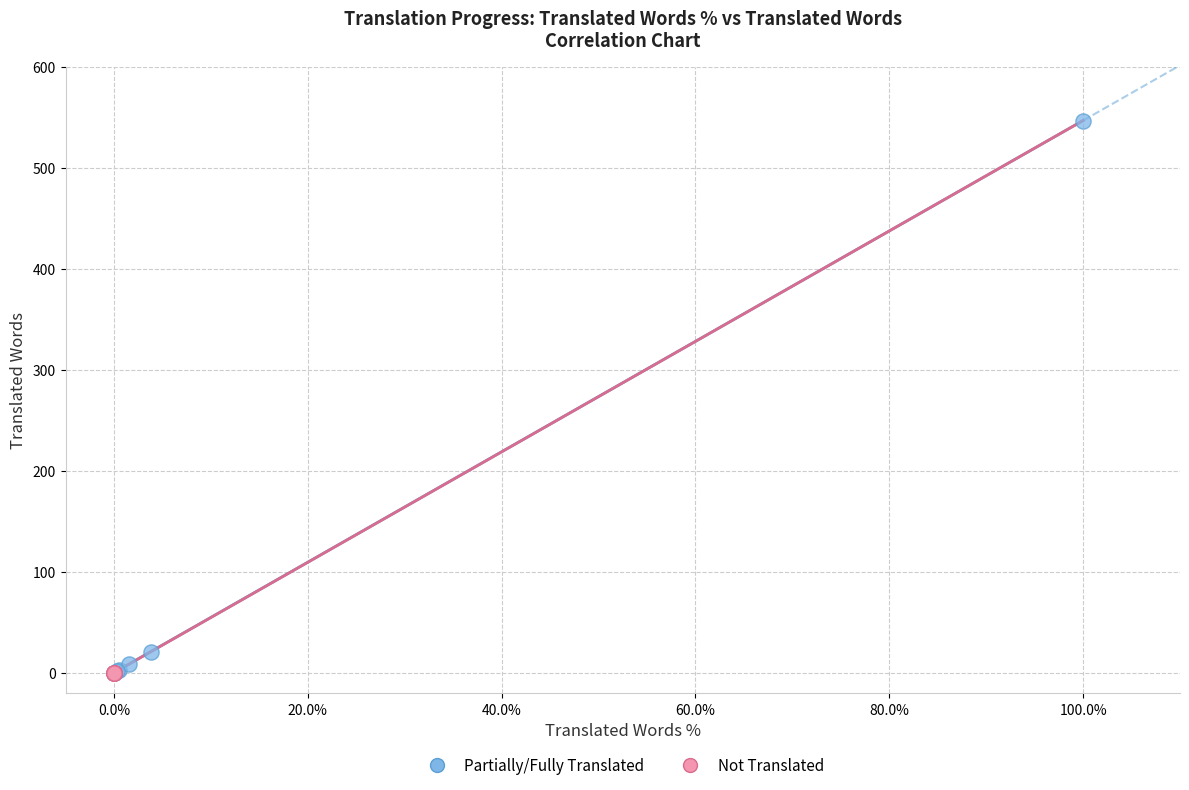

Which series contains the highest Y value?

Partially/Fully Translated